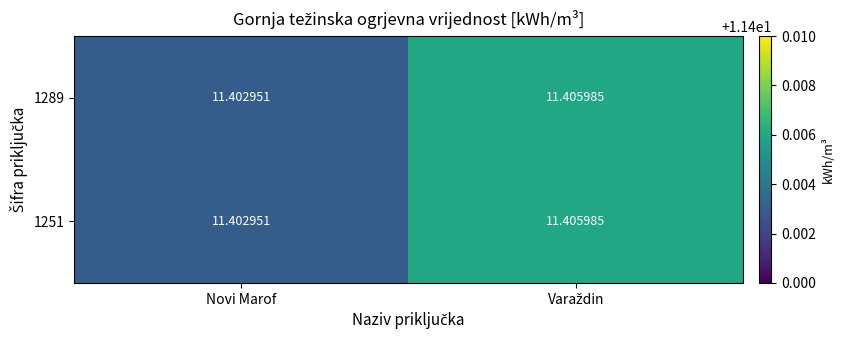

At which label is 1251 closest to 11?

Novi Marof